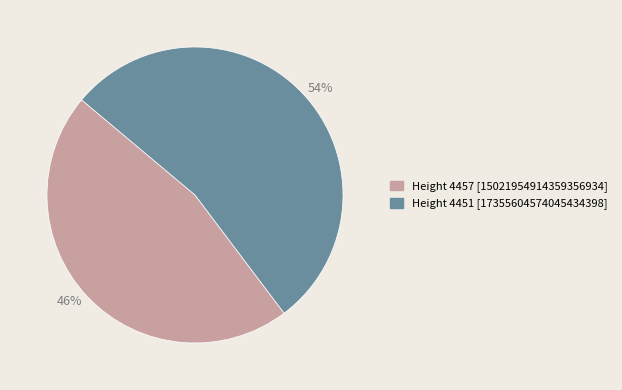

Is 46% the majority of the pie?

No